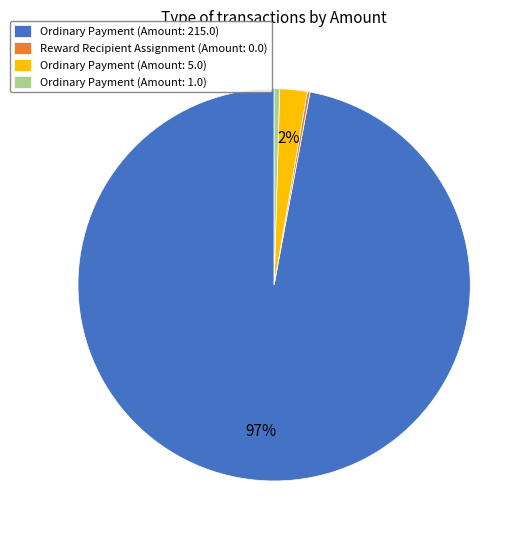

What is the majority slice?

Ordinary Payment (Amount: 215.0)